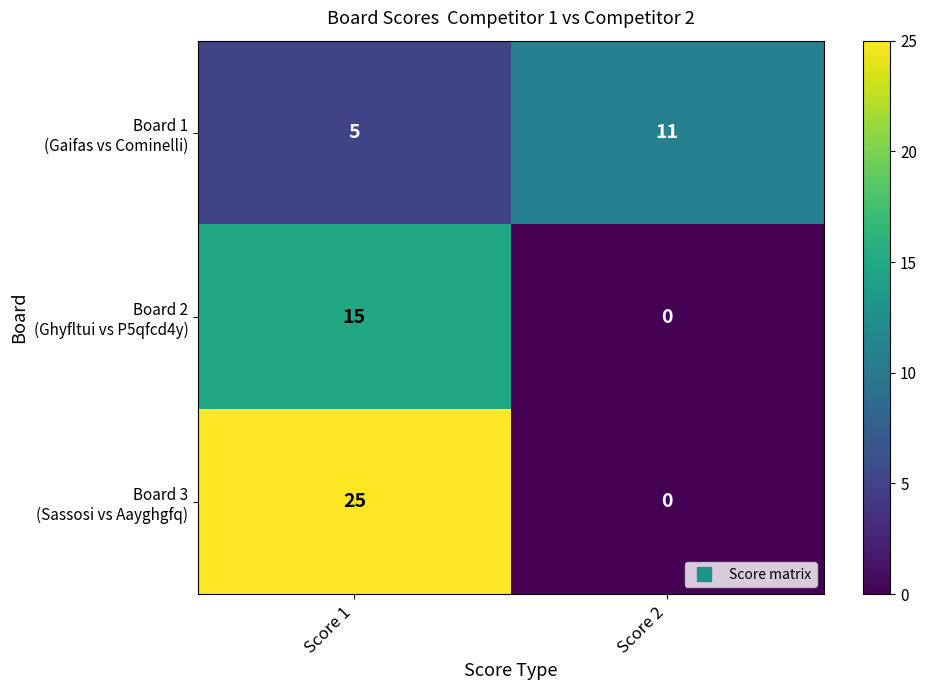

At which category is the sum across all series the highest?

Score 1